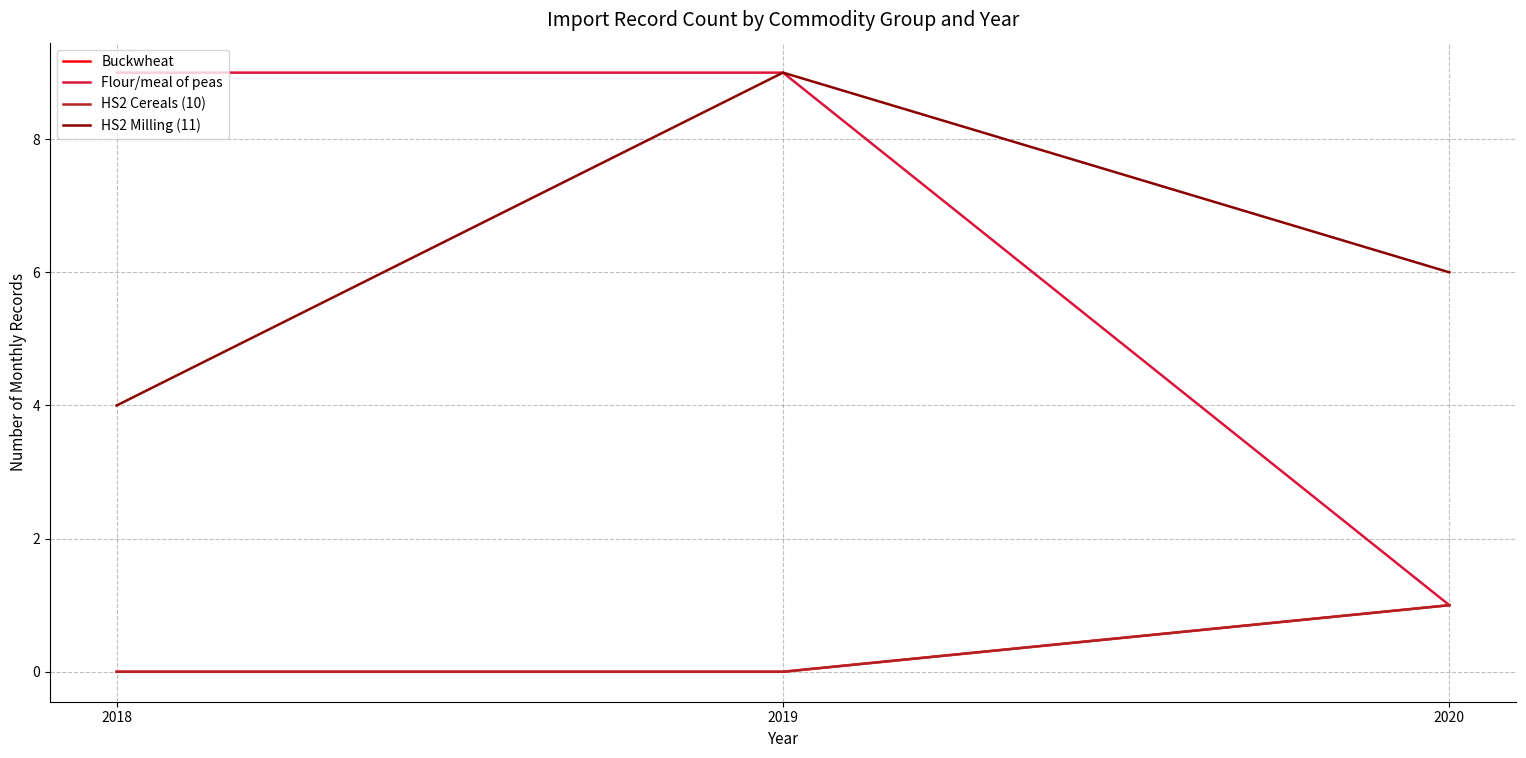

Which category has the highest value in the Flour/meal of peas series?

2018